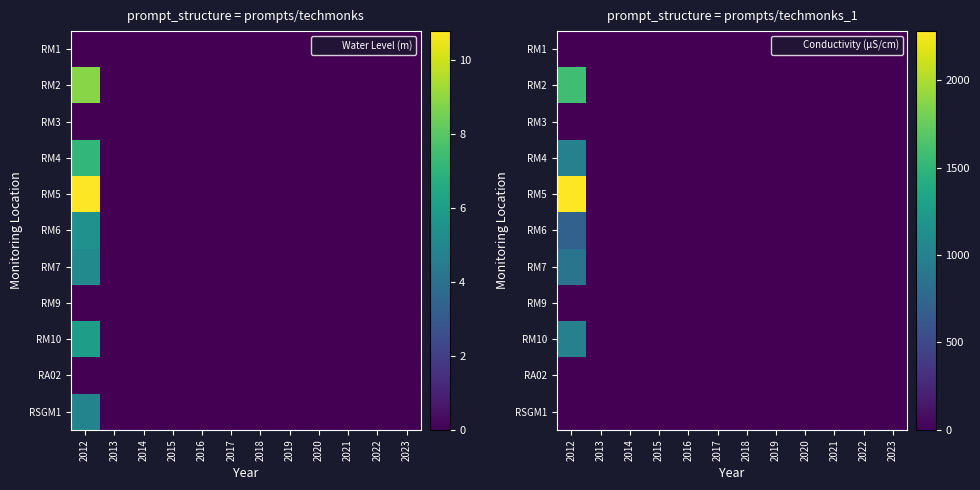

Rank the categories by RM7 value from highest to lowest.

2012, 2013, 2014, 2015, 2016, 2017, 2018, 2019, 2020, 2021, 2022, 2023